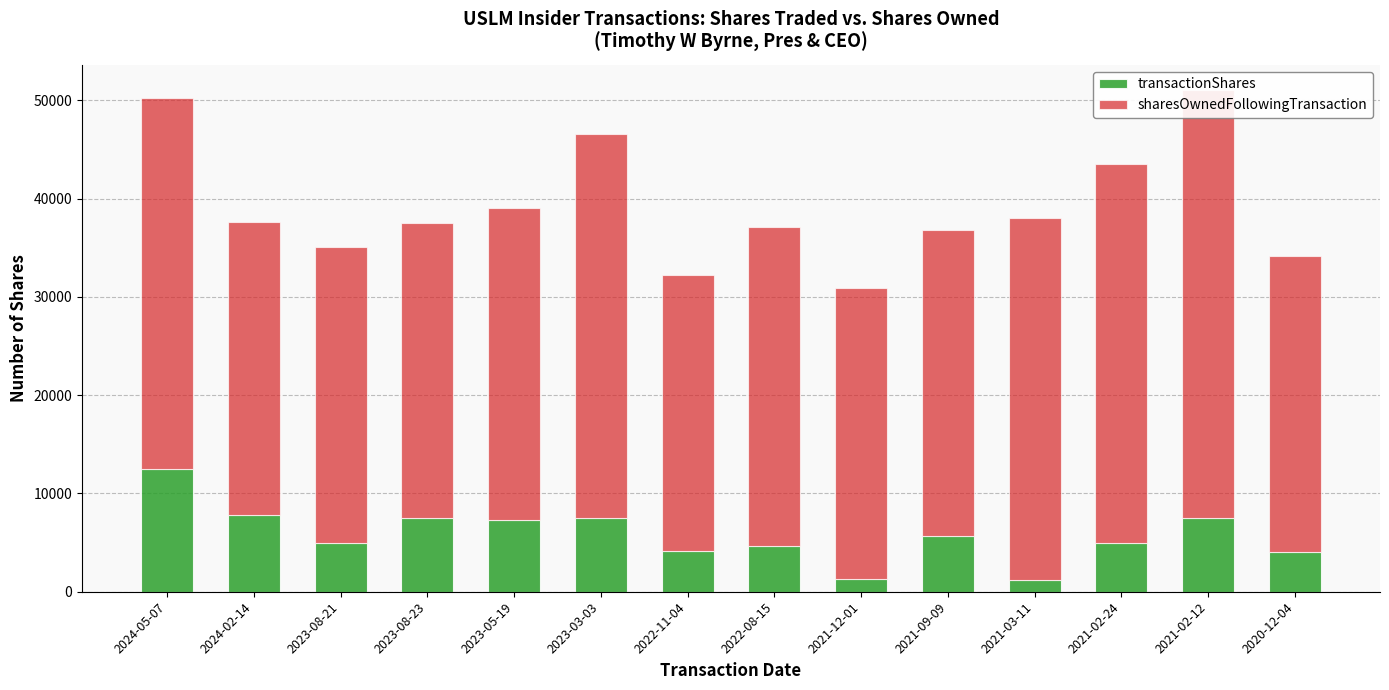

How many groups of bars are there?

14